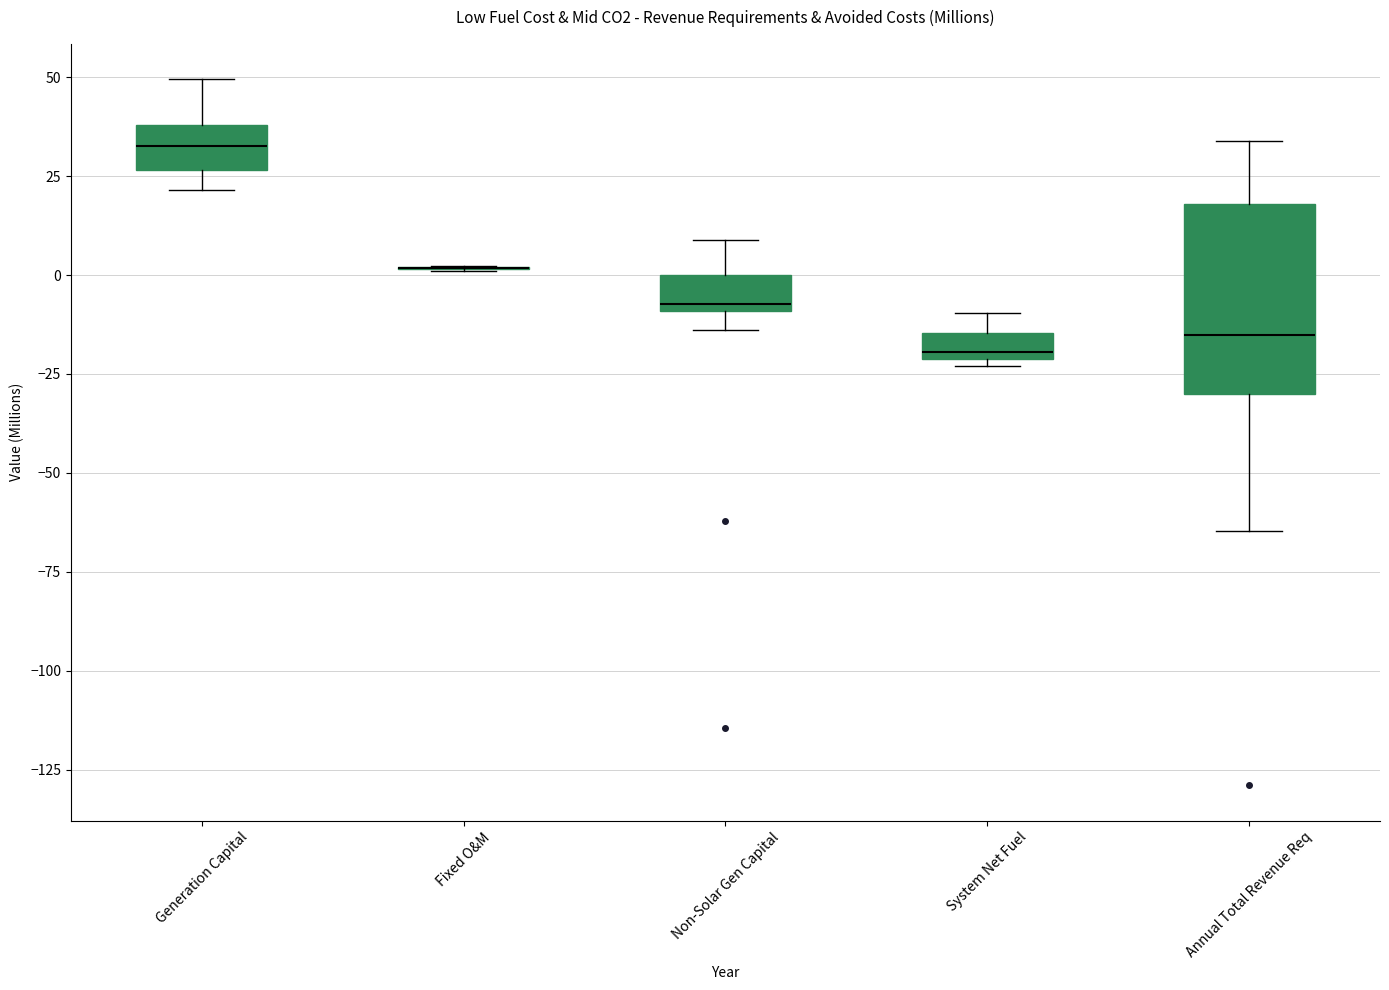

Which box is the tallest, from its lower edge to its upper edge?

Annual Total Revenue Req